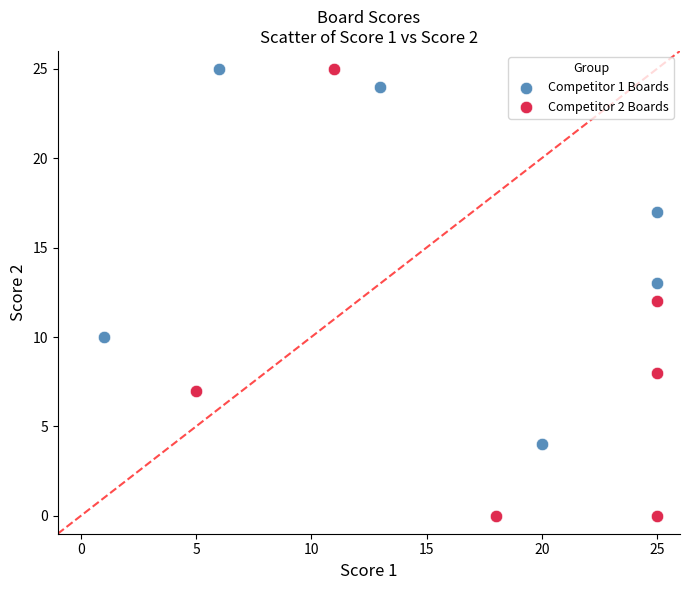

Which series has the largest Y range (max minus min)?

Competitor 2 Boards